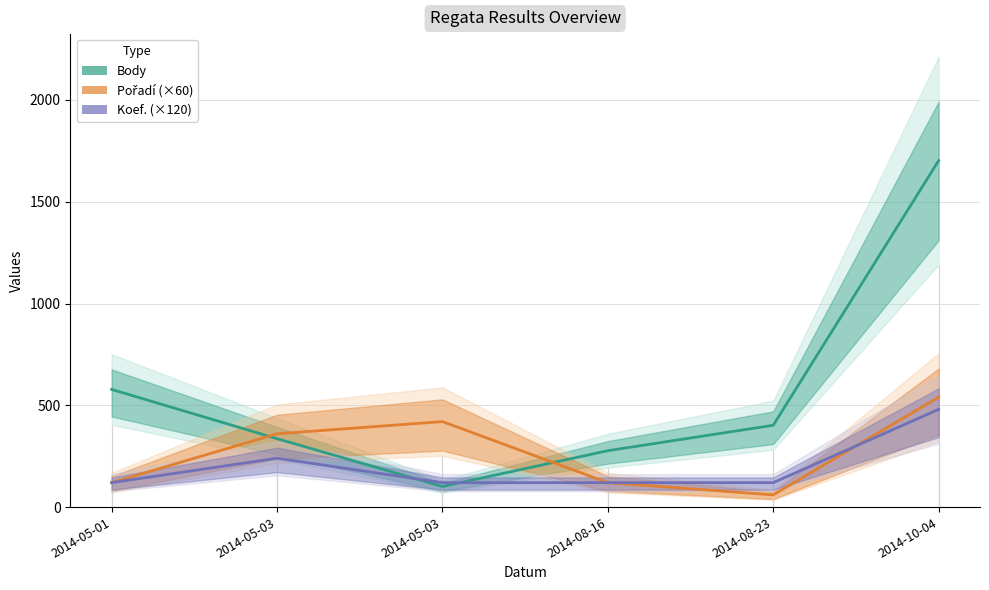

Where is Body nearest to the value 901?

2014-05-01